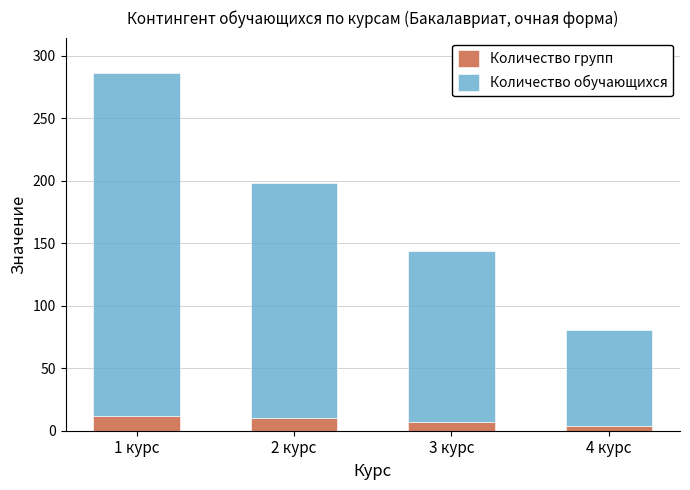

What is the highest value of the Количество групп series?

12